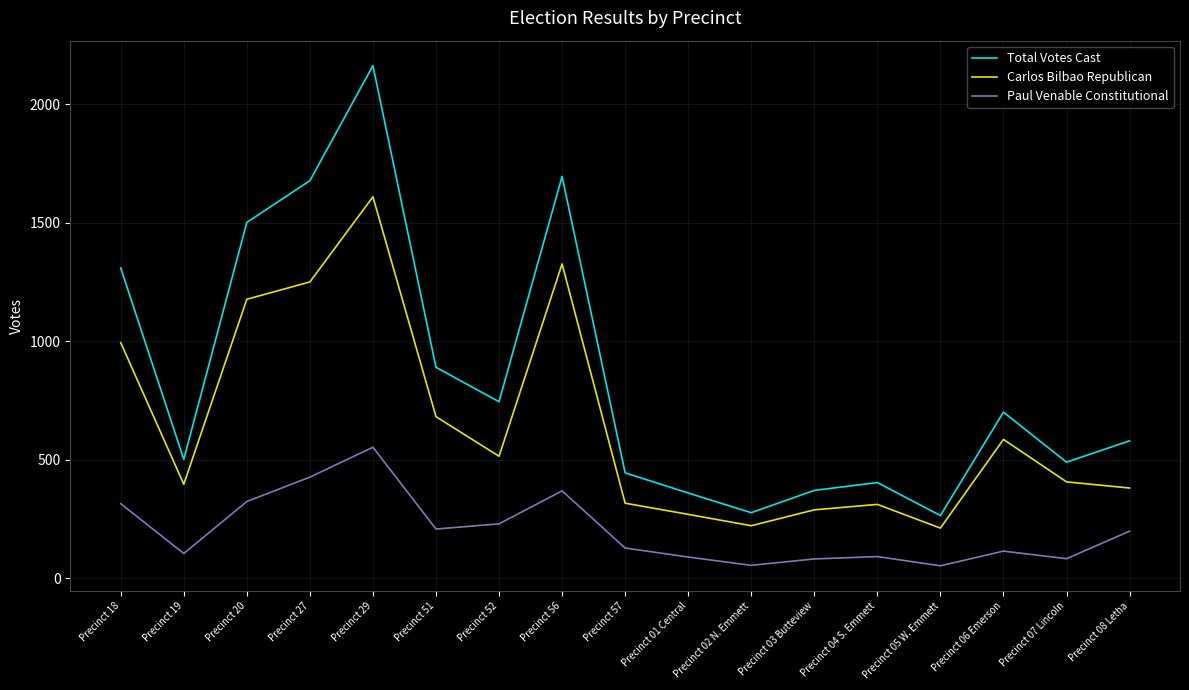

At how many categories does at least one series exceed 2126?

1